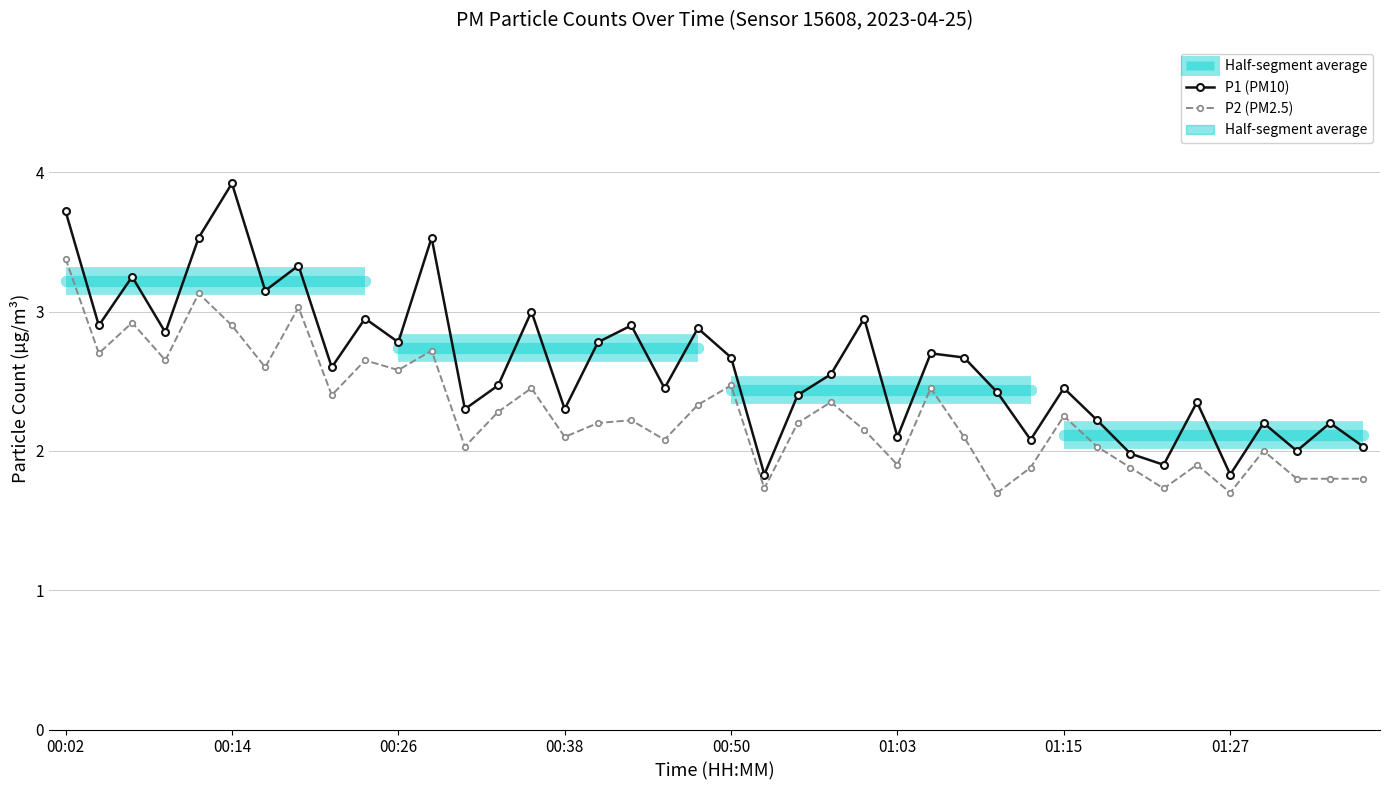

True or false: P1 (PM10) and P2 (PM2.5) cross at least once.

False